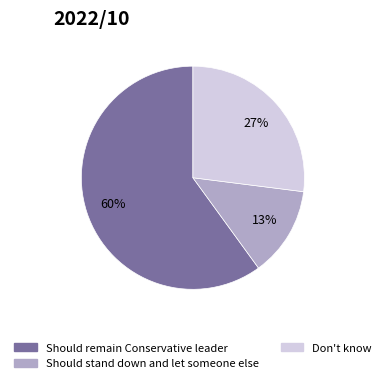

To the nearest percent, what percentage of the pie is Should stand down and let someone else?

13%